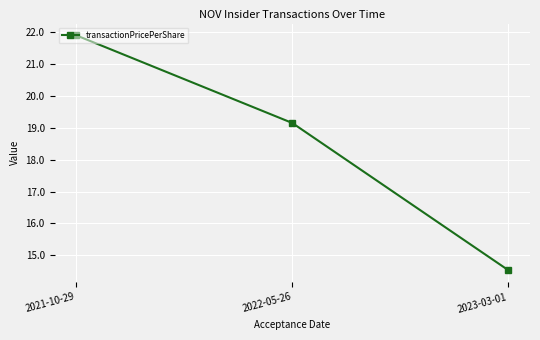

Rank the categories by value from lowest to highest.

2023-03-01, 2022-05-26, 2021-10-29